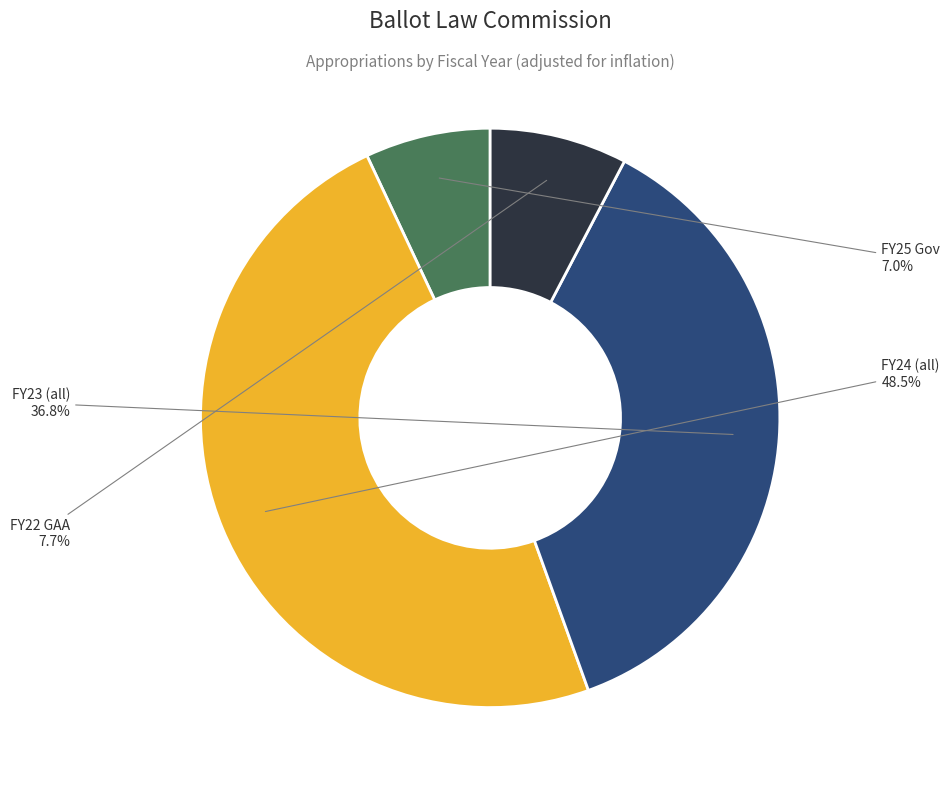

Which has a higher value, FY23 (all) or FY24 (all)?

FY24 (all)